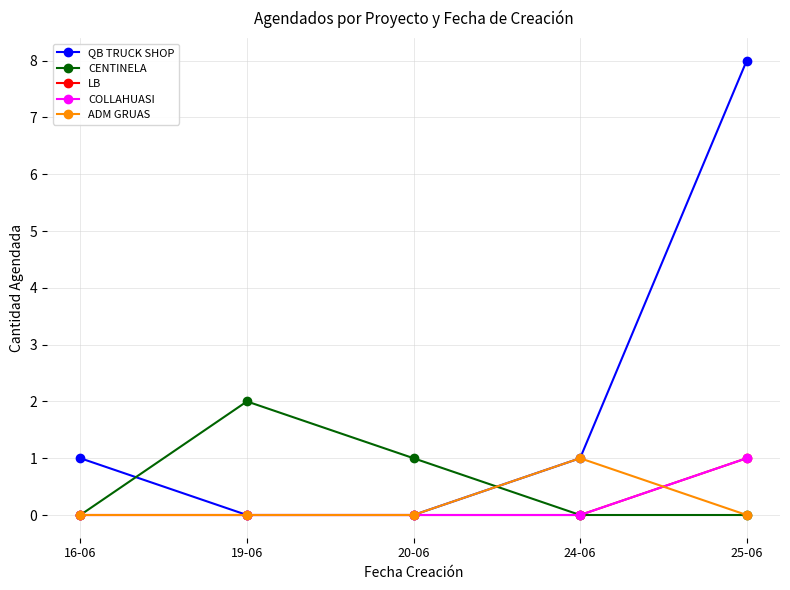

At 24-06, list the series in order from largest to smallest.

QB TRUCK SHOP, ADM GRUAS, CENTINELA, LB, COLLAHUASI